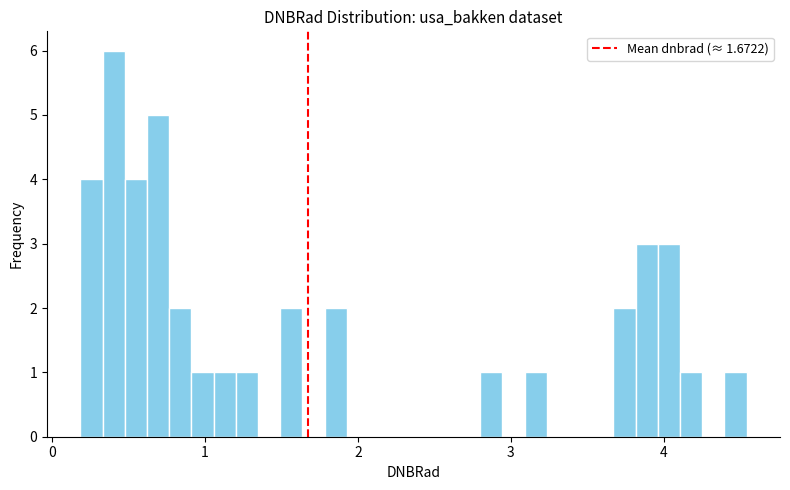

Around what value on the x-axis is the tallest bar? Give the approximate position of its centre, as read against the axis.

0.4